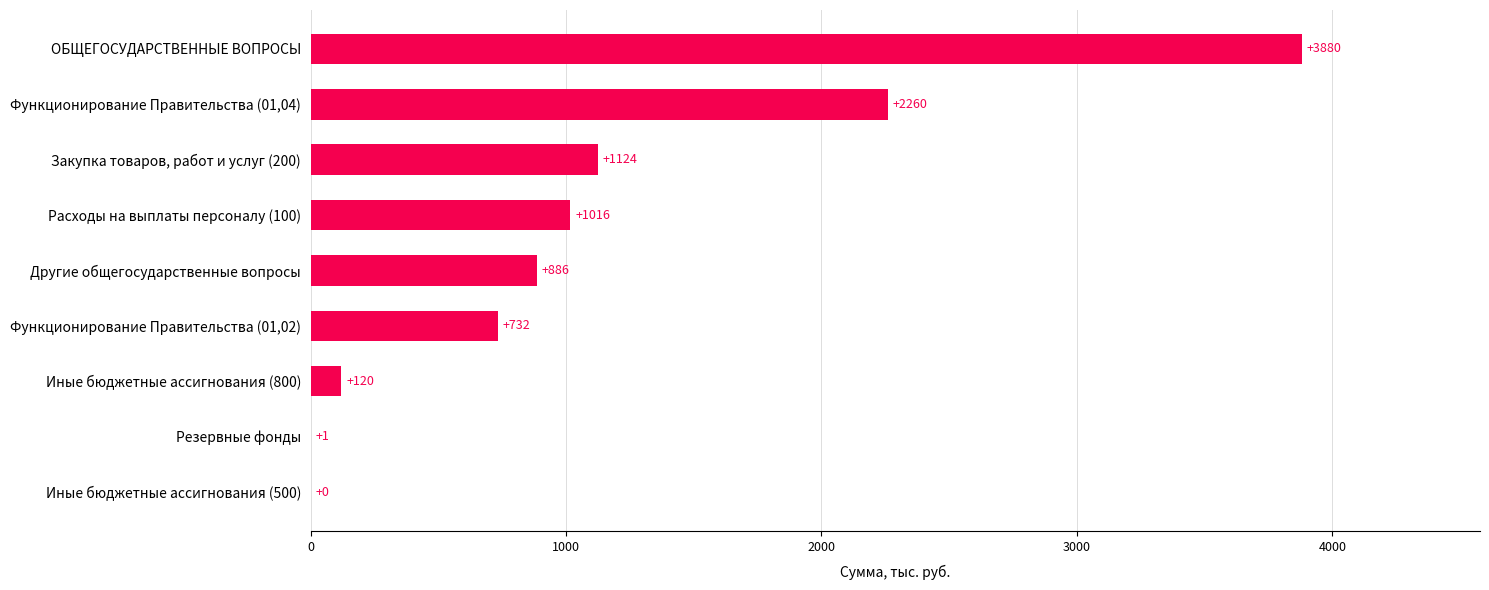

Where is the data nearest to the value 1939?

Функционирование Правительства (01,04)